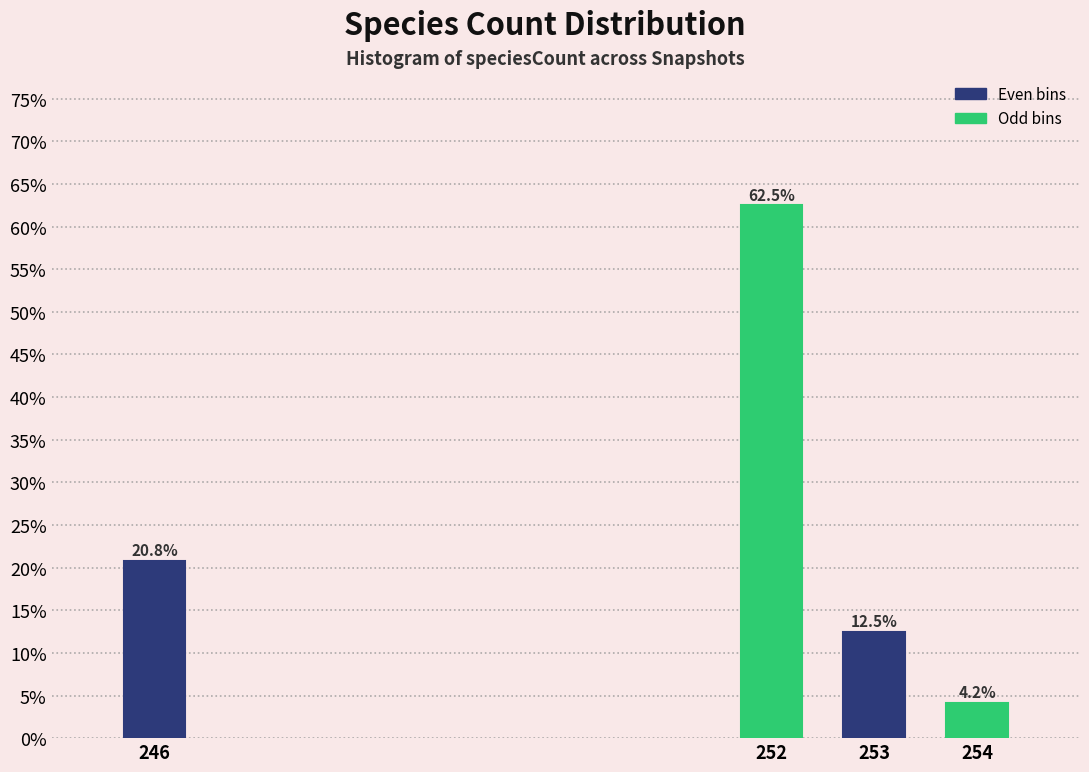

Reading right to left, what are all the values shown in this chart?

4.2	12.5	62.5	20.8